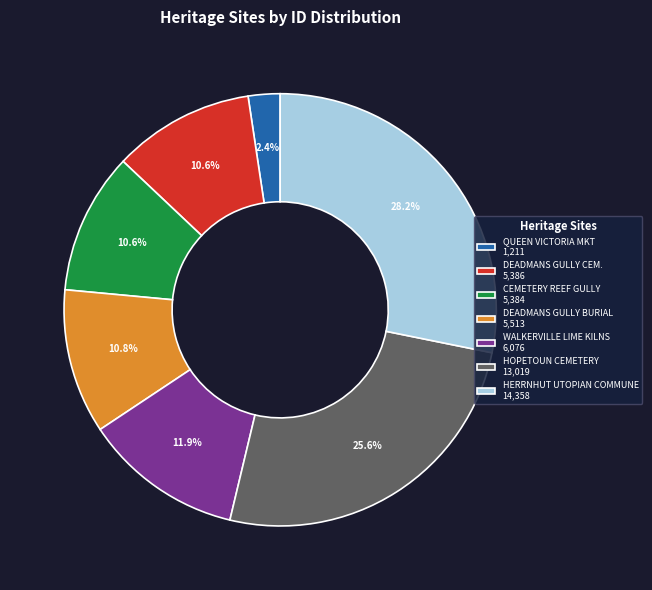

Approximately how many times larger is the value at DEADMANS GULLY CEM. 5,386 compared to WALKERVILLE LIME KILNS 6,076?

0.9